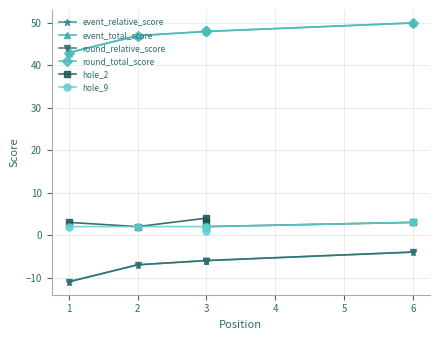

How many values in the round_relative_score series exceed -6?

1